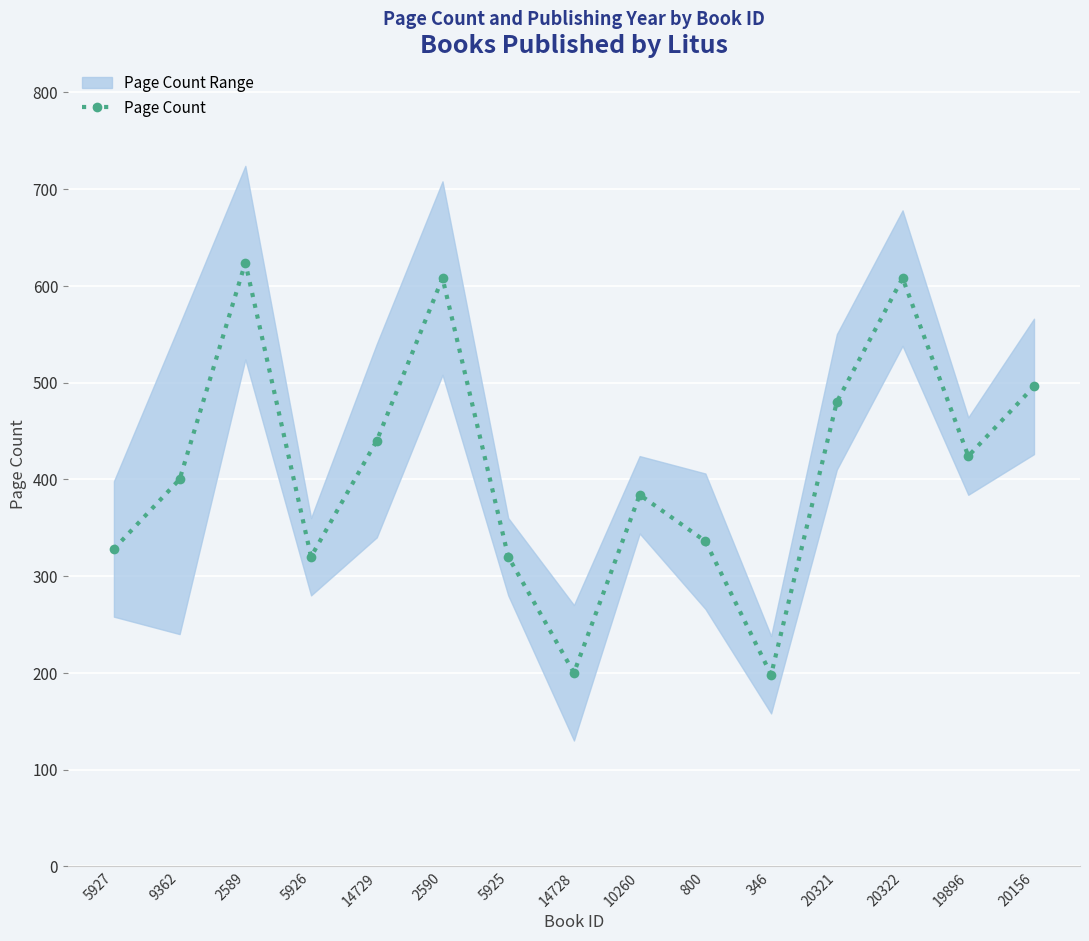

True or false: Page Count has more than 0 interior local peaks.

True